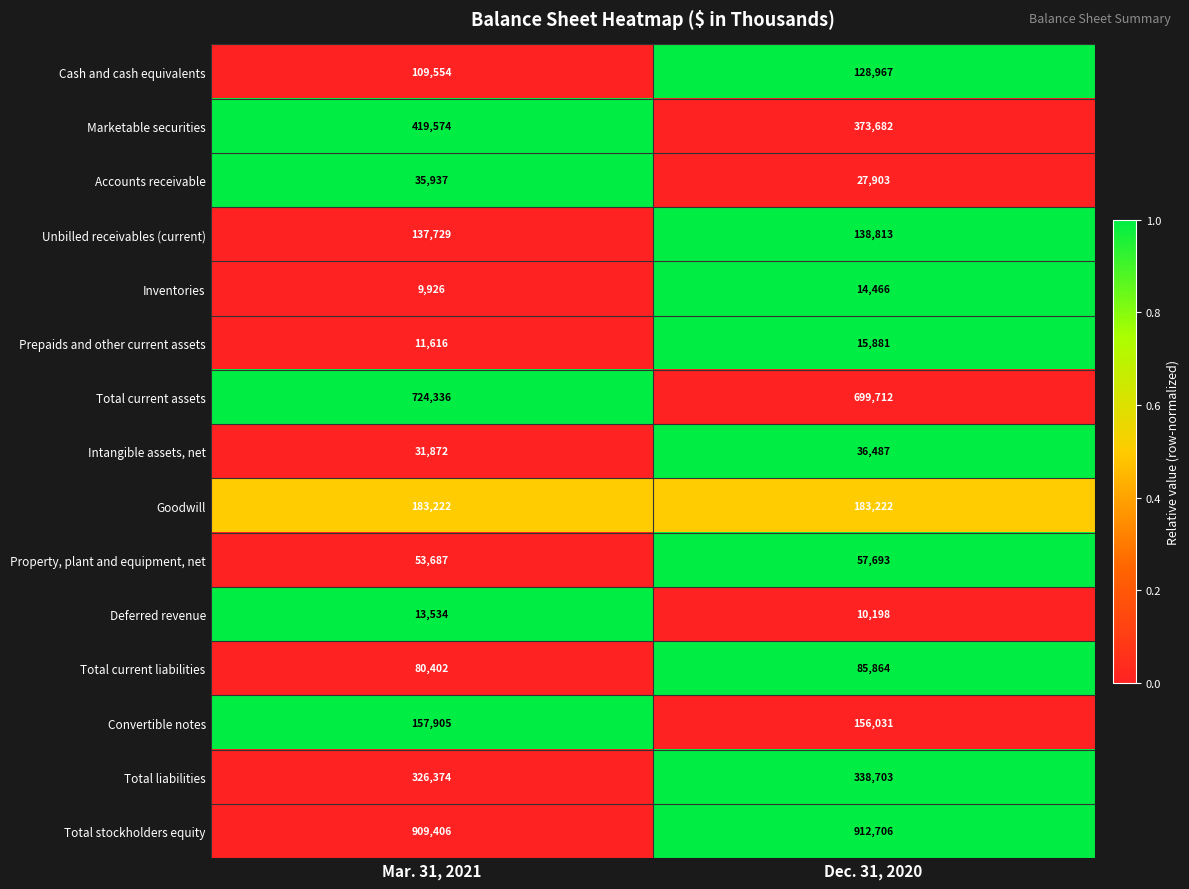

What is the sum of the Goodwill values at Dec. 31, 2020 and Mar. 31, 2021?

366444